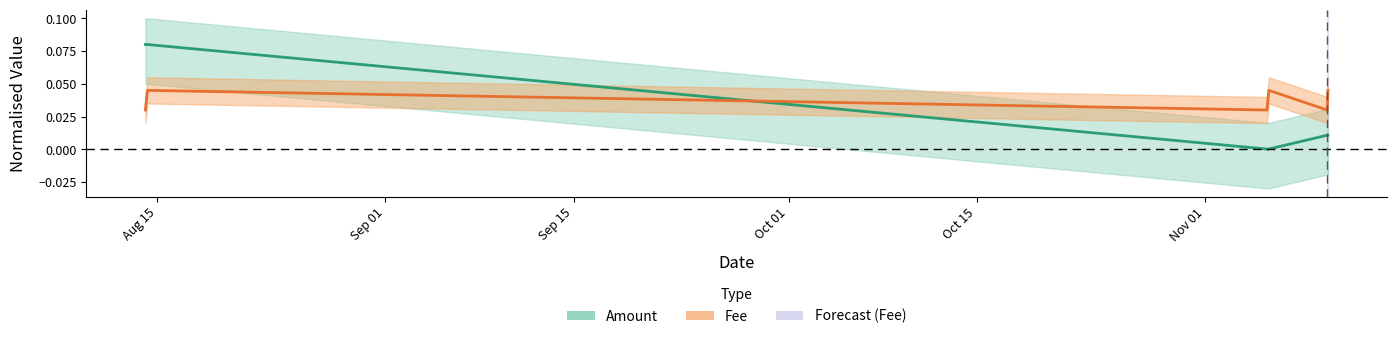

Between Oct 01 and Aug 15, which is larger?

Aug 15